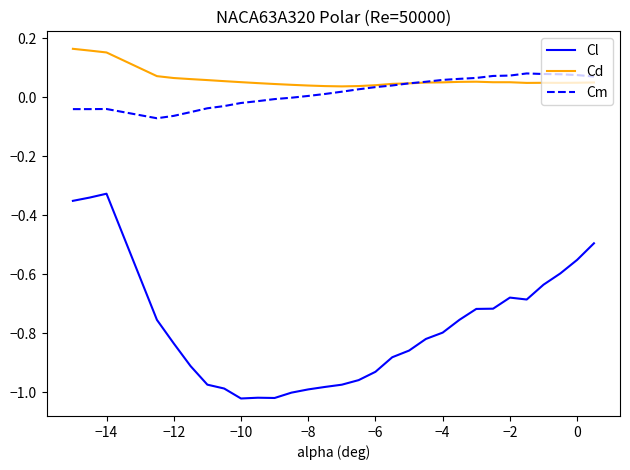

List the series in order of their peak value, lowest first.

Cl, Cm, Cd